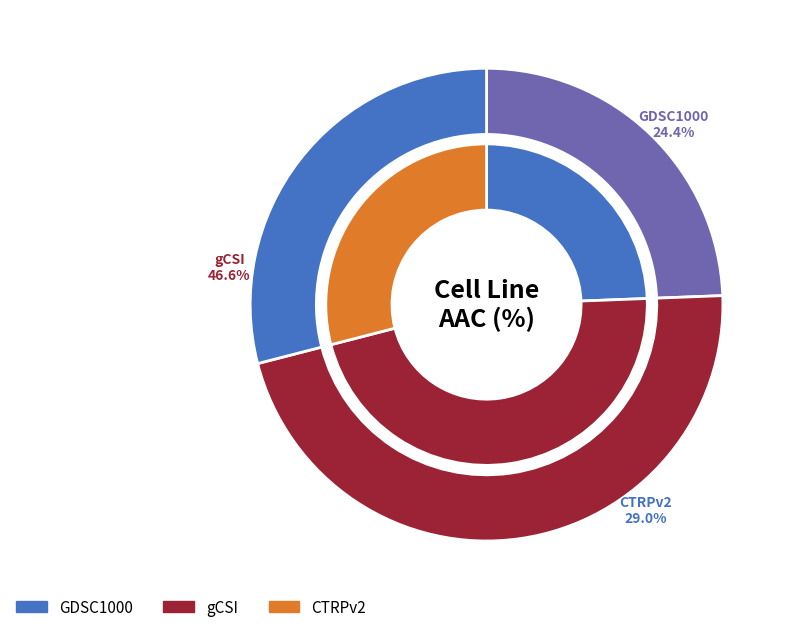

What is the largest slice in the pie chart?

gCSI